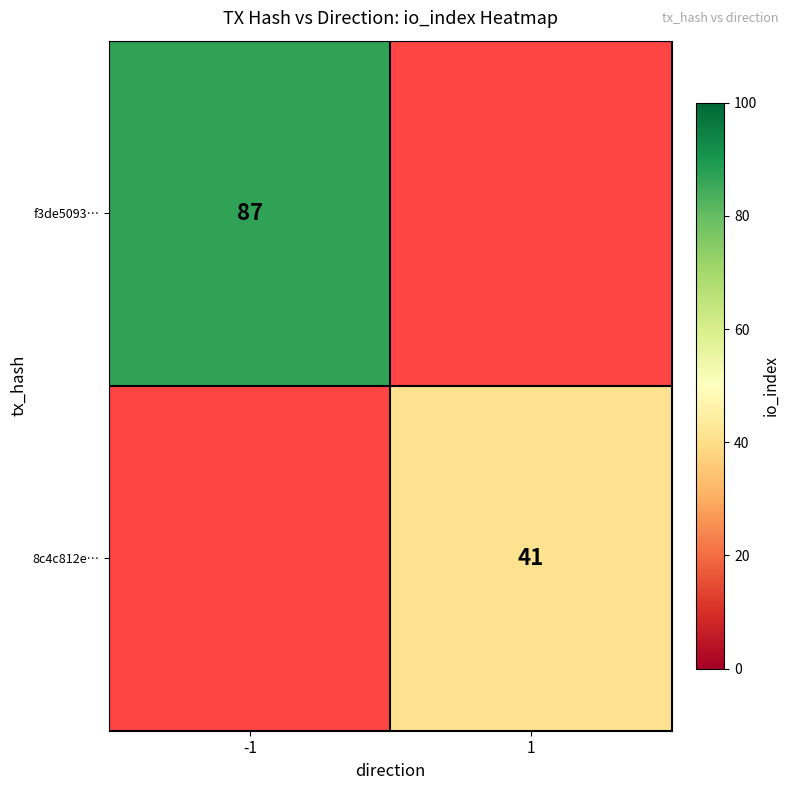

True or false: f3de5093… has a value of 87 at -1.

True